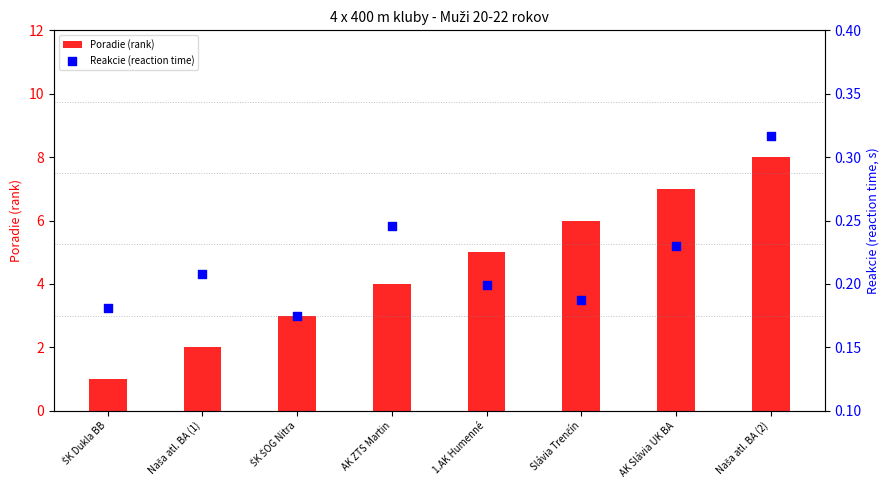

Which series has the largest Y range (max minus min)?

Poradie (rank)